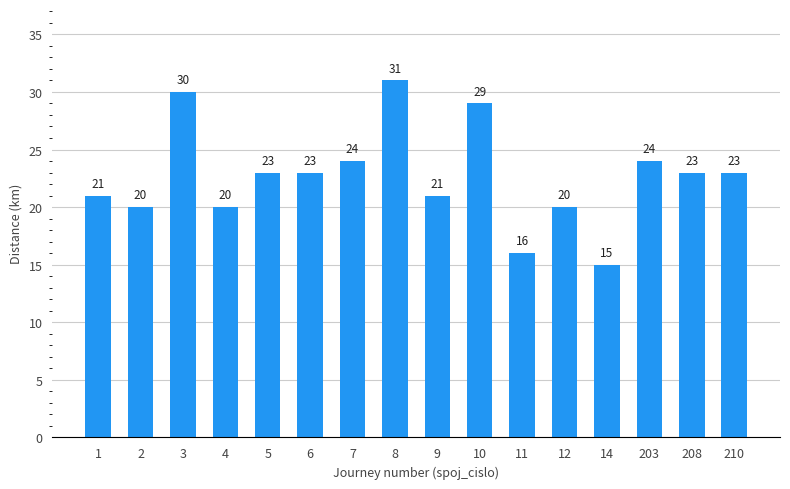

At which label does the data first exceed 23?

3